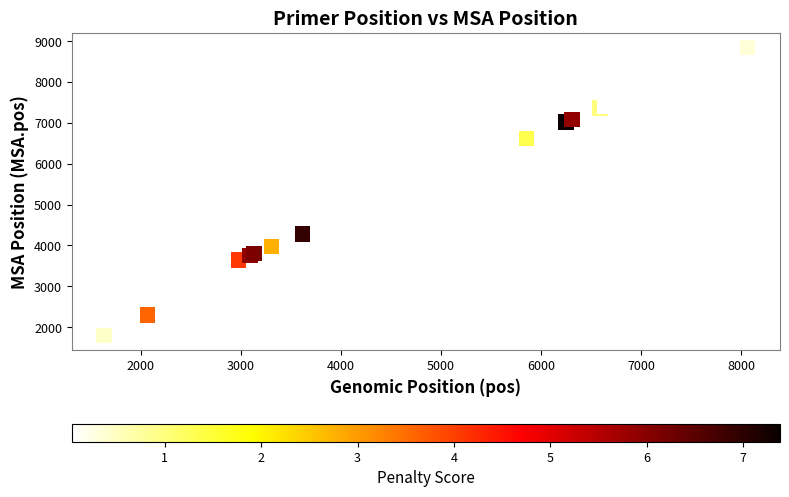

What Y value in the scatter plot is closest to 5322?

4625